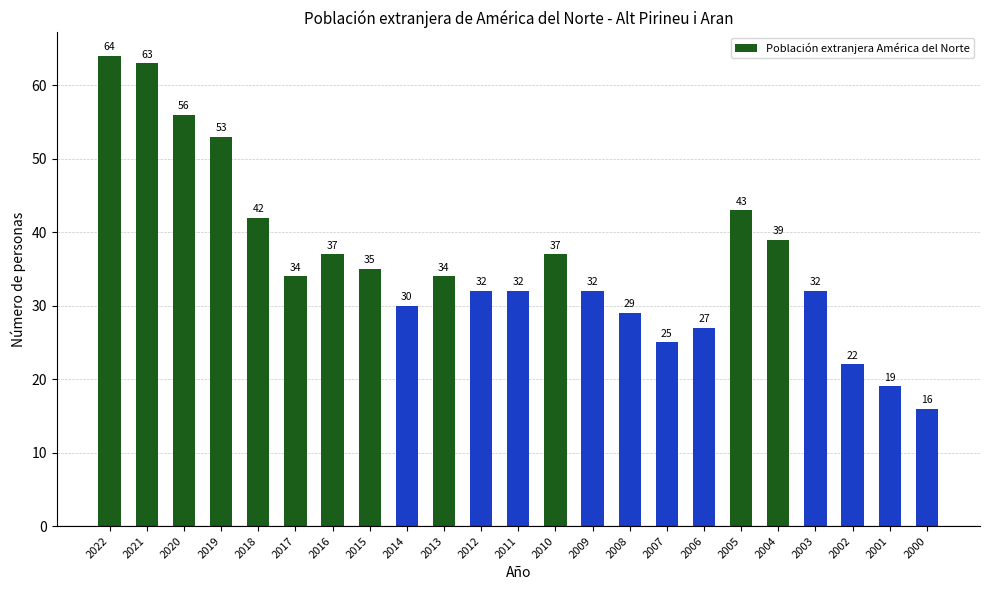

The value at 2020 is 16. True or false?

False